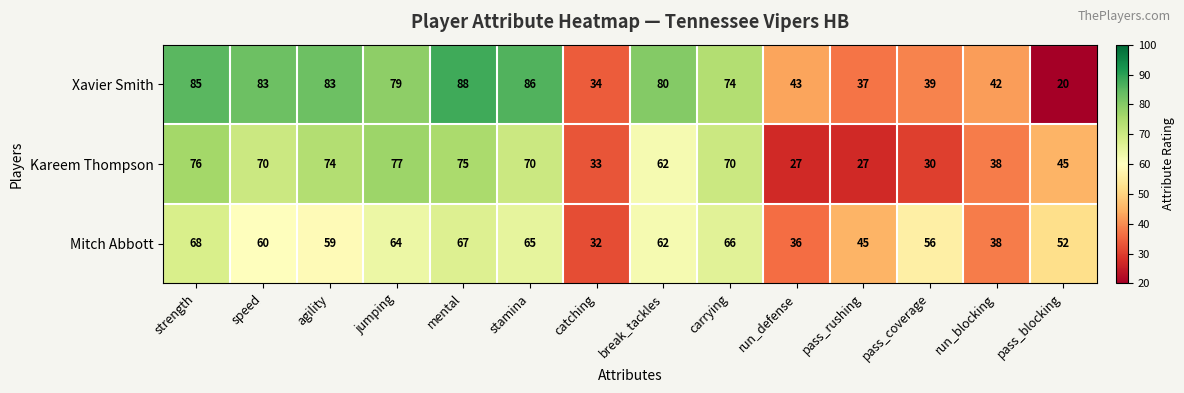

Is it true that Mitch Abbott equals 22 at pass_rushing?

False